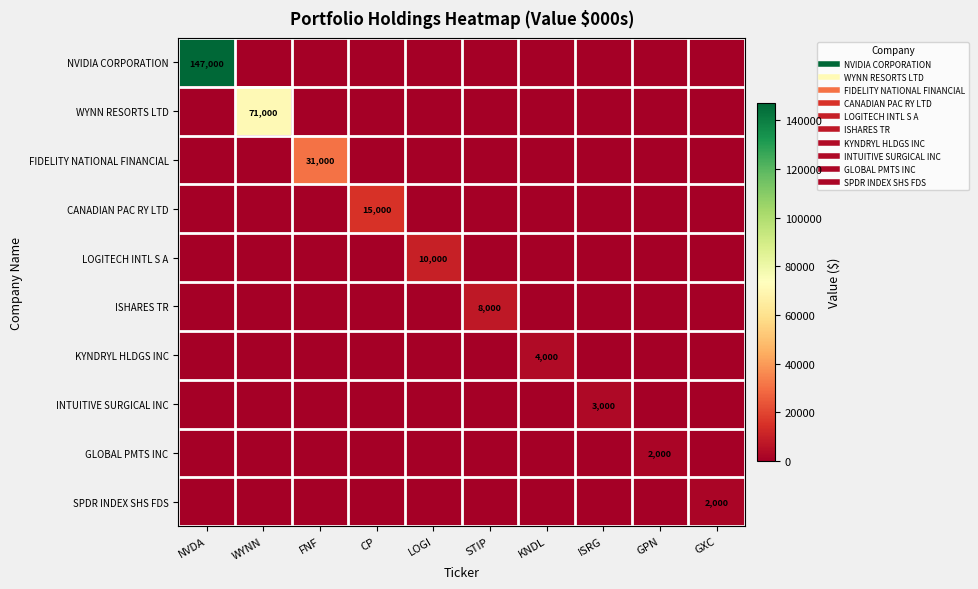

Which series has the largest total across all categories?

NVIDIA CORPORATION